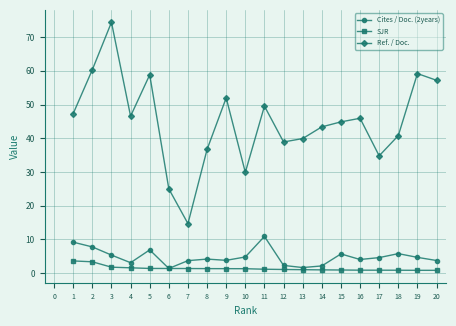

Which label corresponds to the largest value in the chart?

3